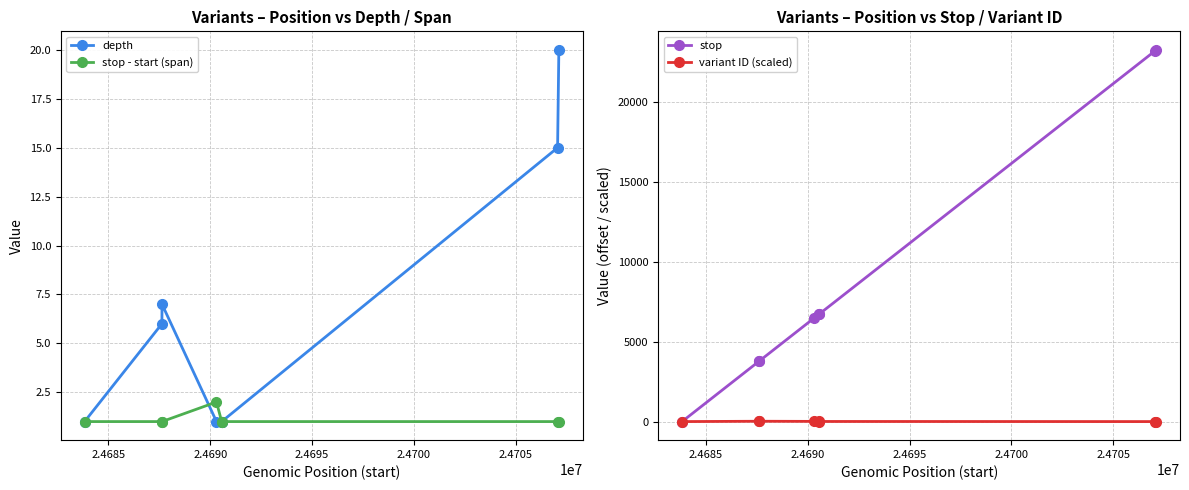

What is the maximum value for depth?

20